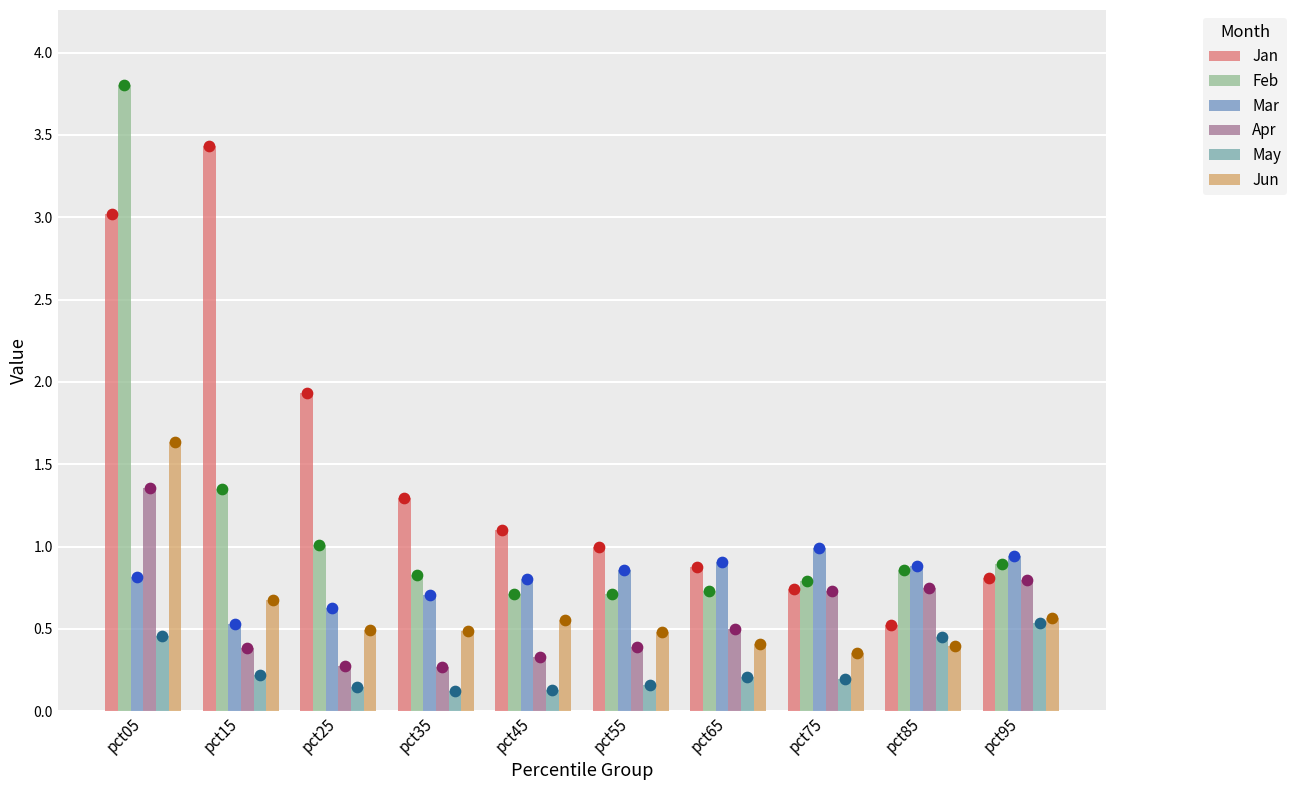

What is the total value across all series at pct95?

4.5